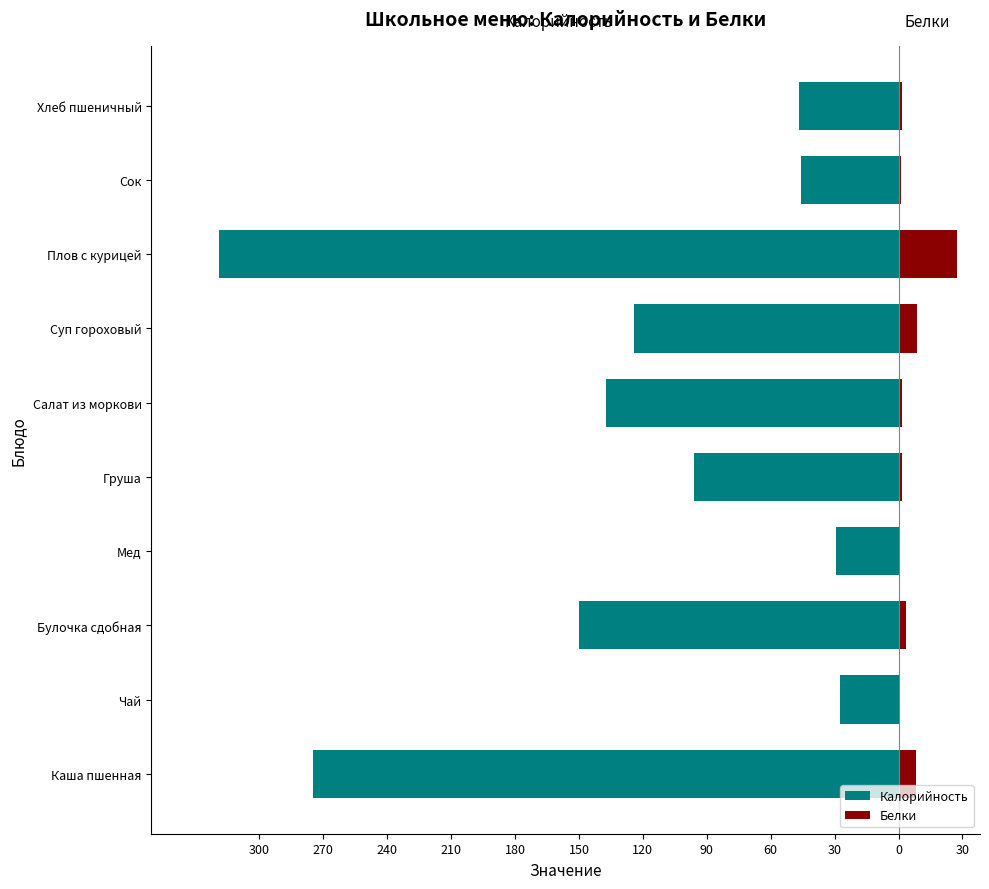

Which series has the largest range (max minus min)?

Калорийность